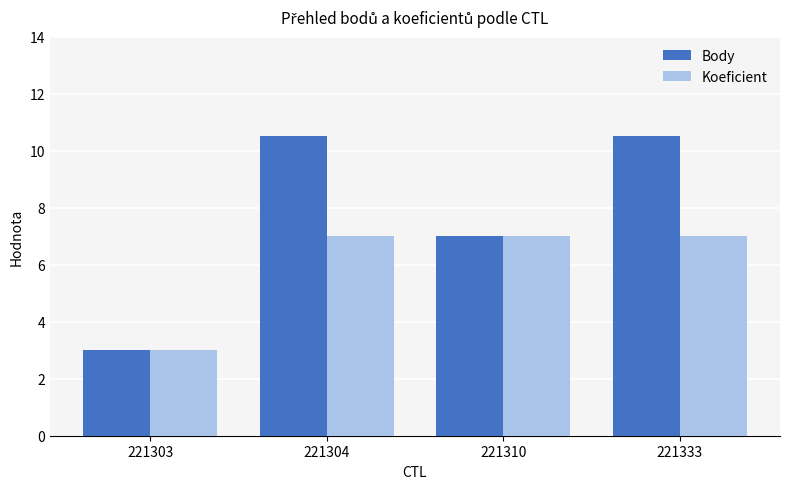

The Body series shows 10.5 at 221304. True or false?

True